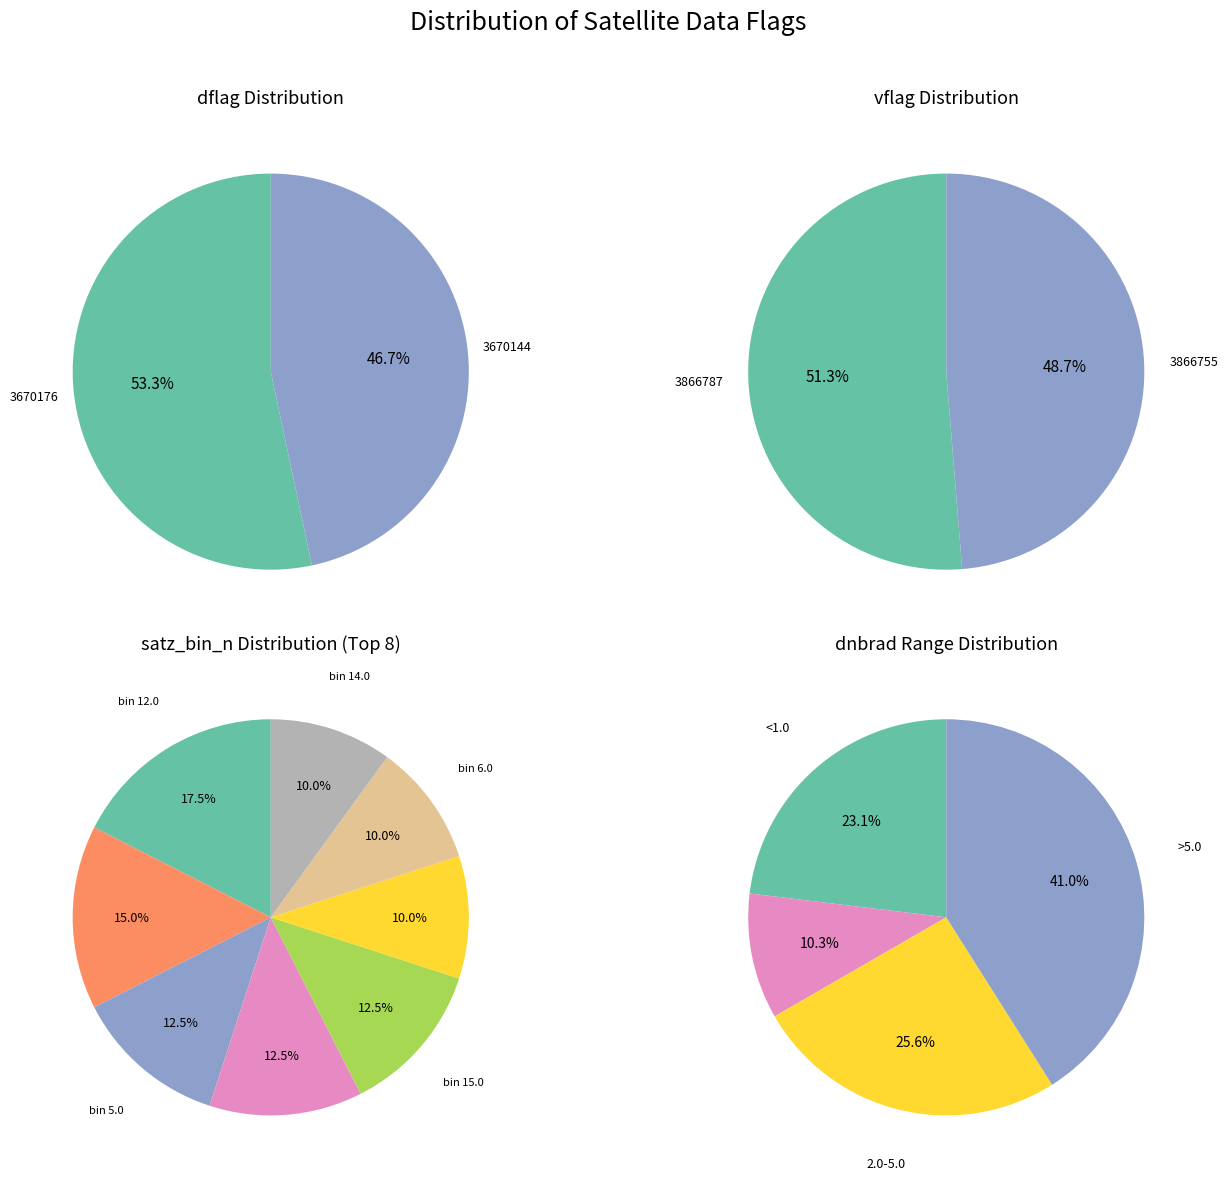

What is the smallest slice in the pie chart?

3670144